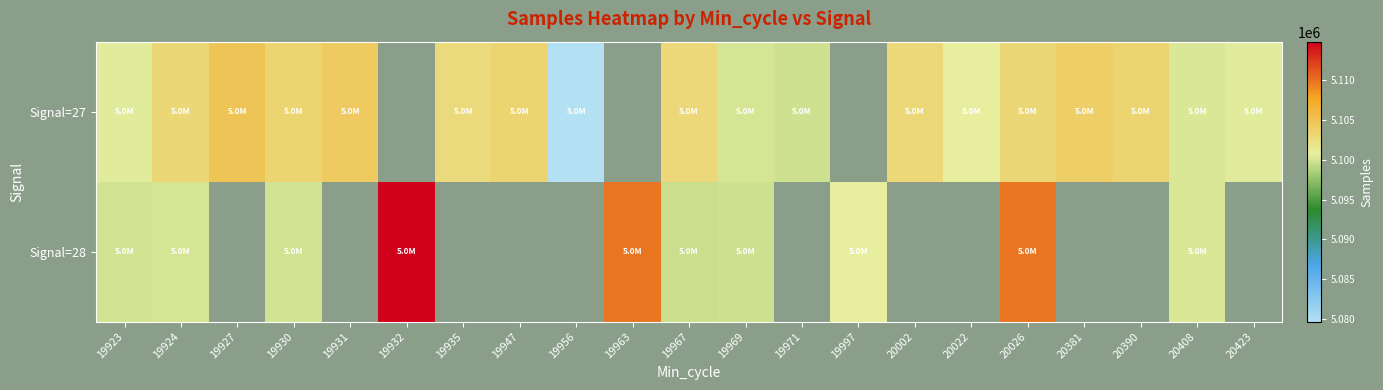

Read the Signal=27 value at 19923.

5100488.0